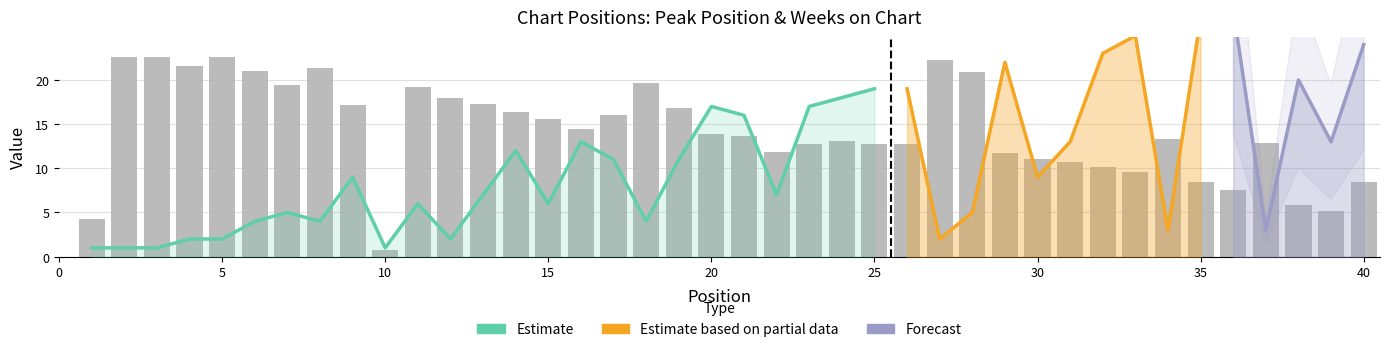

List the labels in order of value, largest first.

2, 3, 5, 27, 4, 8, 6, 28, 18, 7, 11, 12, 13, 9, 19, 14, 17, 15, 16, 20, 21, 34, 24, 37, 23, 25, 26, 22, 29, 30, 31, 32, 33, 35, 40, 36, 38, 39, 1, 10